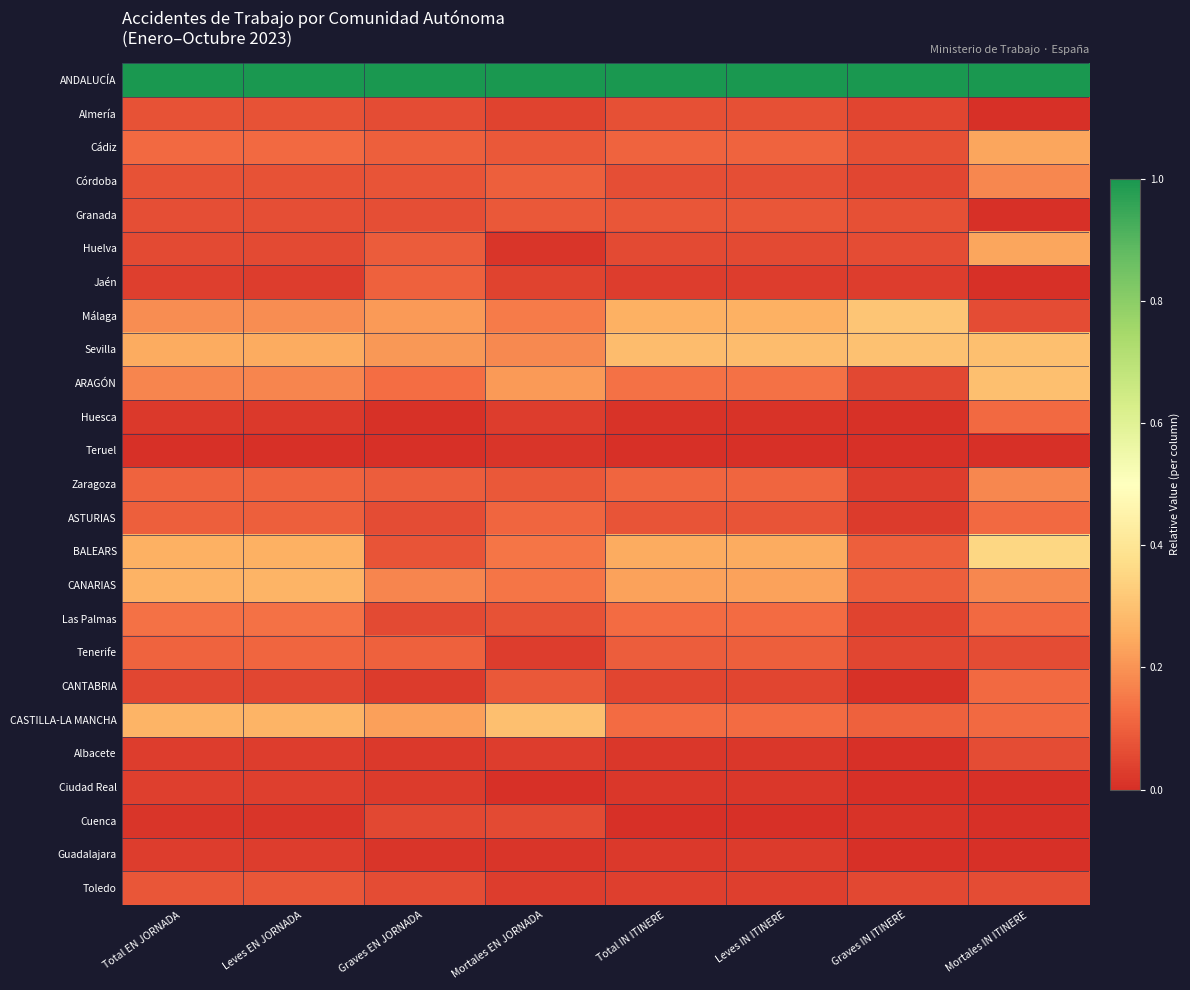

Reading left to right, extract all data points from this chart.

ANDALUCÍA: Total EN JORNADA=1.0	Leves EN JORNADA=1.0	Graves EN JORNADA=1.0	Mortales EN JORNADA=1.0	Total IN ITINERE=1.0	Leves IN ITINERE=1.0	Graves IN ITINERE=1.0	Mortales IN ITINERE=1.0
Almería: Total EN JORNADA=0.1	Leves EN JORNADA=0.1	Graves EN JORNADA=0.1	Mortales EN JORNADA=0.0	Total IN ITINERE=0.1	Leves IN ITINERE=0.1	Graves IN ITINERE=0.0	Mortales IN ITINERE=0.0
Cádiz: Total EN JORNADA=0.1	Leves EN JORNADA=0.1	Graves EN JORNADA=0.1	Mortales EN JORNADA=0.1	Total IN ITINERE=0.1	Leves IN ITINERE=0.1	Graves IN ITINERE=0.1	Mortales IN ITINERE=0.2
Córdoba: Total EN JORNADA=0.1	Leves EN JORNADA=0.1	Graves EN JORNADA=0.1	Mortales EN JORNADA=0.1	Total IN ITINERE=0.1	Leves IN ITINERE=0.1	Graves IN ITINERE=0.0	Mortales IN ITINERE=0.2
Granada: Total EN JORNADA=0.1	Leves EN JORNADA=0.1	Graves EN JORNADA=0.1	Mortales EN JORNADA=0.1	Total IN ITINERE=0.1	Leves IN ITINERE=0.1	Graves IN ITINERE=0.1	Mortales IN ITINERE=0.0
Huelva: Total EN JORNADA=0.1	Leves EN JORNADA=0.1	Graves EN JORNADA=0.1	Mortales EN JORNADA=0.0	Total IN ITINERE=0.1	Leves IN ITINERE=0.1	Graves IN ITINERE=0.1	Mortales IN ITINERE=0.2
Jaén: Total EN JORNADA=0.0	Leves EN JORNADA=0.0	Graves EN JORNADA=0.1	Mortales EN JORNADA=0.0	Total IN ITINERE=0.0	Leves IN ITINERE=0.0	Graves IN ITINERE=0.0	Mortales IN ITINERE=0.0
Málaga: Total EN JORNADA=0.2	Leves EN JORNADA=0.2	Graves EN JORNADA=0.2	Mortales EN JORNADA=0.2	Total IN ITINERE=0.3	Leves IN ITINERE=0.3	Graves IN ITINERE=0.3	Mortales IN ITINERE=0.1
Sevilla: Total EN JORNADA=0.2	Leves EN JORNADA=0.2	Graves EN JORNADA=0.2	Mortales EN JORNADA=0.2	Total IN ITINERE=0.3	Leves IN ITINERE=0.3	Graves IN ITINERE=0.3	Mortales IN ITINERE=0.3
ARAGÓN: Total EN JORNADA=0.2	Leves EN JORNADA=0.2	Graves EN JORNADA=0.1	Mortales EN JORNADA=0.2	Total IN ITINERE=0.1	Leves IN ITINERE=0.1	Graves IN ITINERE=0.1	Mortales IN ITINERE=0.3
Huesca: Total EN JORNADA=0.0	Leves EN JORNADA=0.0	Graves EN JORNADA=0.0	Mortales EN JORNADA=0.0	Total IN ITINERE=0.0	Leves IN ITINERE=0.0	Graves IN ITINERE=0.0	Mortales IN ITINERE=0.1
Teruel: Total EN JORNADA=0.0	Leves EN JORNADA=0.0	Graves EN JORNADA=0.0	Mortales EN JORNADA=0.0	Total IN ITINERE=0.0	Leves IN ITINERE=0.0	Graves IN ITINERE=0.0	Mortales IN ITINERE=0.0
Zaragoza: Total EN JORNADA=0.1	Leves EN JORNADA=0.1	Graves EN JORNADA=0.1	Mortales EN JORNADA=0.1	Total IN ITINERE=0.1	Leves IN ITINERE=0.1	Graves IN ITINERE=0.0	Mortales IN ITINERE=0.2
ASTURIAS: Total EN JORNADA=0.1	Leves EN JORNADA=0.1	Graves EN JORNADA=0.1	Mortales EN JORNADA=0.1	Total IN ITINERE=0.1	Leves IN ITINERE=0.1	Graves IN ITINERE=0.0	Mortales IN ITINERE=0.1
BALEARS: Total EN JORNADA=0.3	Leves EN JORNADA=0.3	Graves EN JORNADA=0.1	Mortales EN JORNADA=0.1	Total IN ITINERE=0.2	Leves IN ITINERE=0.2	Graves IN ITINERE=0.1	Mortales IN ITINERE=0.4
CANARIAS: Total EN JORNADA=0.3	Leves EN JORNADA=0.3	Graves EN JORNADA=0.2	Mortales EN JORNADA=0.1	Total IN ITINERE=0.2	Leves IN ITINERE=0.2	Graves IN ITINERE=0.1	Mortales IN ITINERE=0.2
Las Palmas: Total EN JORNADA=0.1	Leves EN JORNADA=0.1	Graves EN JORNADA=0.1	Mortales EN JORNADA=0.1	Total IN ITINERE=0.1	Leves IN ITINERE=0.1	Graves IN ITINERE=0.0	Mortales IN ITINERE=0.1
Tenerife: Total EN JORNADA=0.1	Leves EN JORNADA=0.1	Graves EN JORNADA=0.1	Mortales EN JORNADA=0.0	Total IN ITINERE=0.1	Leves IN ITINERE=0.1	Graves IN ITINERE=0.0	Mortales IN ITINERE=0.1
CANTABRIA: Total EN JORNADA=0.0	Leves EN JORNADA=0.0	Graves EN JORNADA=0.0	Mortales EN JORNADA=0.1	Total IN ITINERE=0.0	Leves IN ITINERE=0.0	Graves IN ITINERE=0.0	Mortales IN ITINERE=0.1
CASTILLA-LA MANCHA: Total EN JORNADA=0.3	Leves EN JORNADA=0.3	Graves EN JORNADA=0.2	Mortales EN JORNADA=0.3	Total IN ITINERE=0.1	Leves IN ITINERE=0.1	Graves IN ITINERE=0.1	Mortales IN ITINERE=0.1
Albacete: Total EN JORNADA=0.0	Leves EN JORNADA=0.0	Graves EN JORNADA=0.0	Mortales EN JORNADA=0.0	Total IN ITINERE=0.0	Leves IN ITINERE=0.0	Graves IN ITINERE=0.0	Mortales IN ITINERE=0.1
Ciudad Real: Total EN JORNADA=0.0	Leves EN JORNADA=0.0	Graves EN JORNADA=0.0	Mortales EN JORNADA=0.0	Total IN ITINERE=0.0	Leves IN ITINERE=0.0	Graves IN ITINERE=0.0	Mortales IN ITINERE=0.0
Cuenca: Total EN JORNADA=0.0	Leves EN JORNADA=0.0	Graves EN JORNADA=0.1	Mortales EN JORNADA=0.1	Total IN ITINERE=0.0	Leves IN ITINERE=0.0	Graves IN ITINERE=0.0	Mortales IN ITINERE=0.0
Guadalajara: Total EN JORNADA=0.0	Leves EN JORNADA=0.0	Graves EN JORNADA=0.0	Mortales EN JORNADA=0.0	Total IN ITINERE=0.0	Leves IN ITINERE=0.0	Graves IN ITINERE=0.0	Mortales IN ITINERE=0.0
Toledo: Total EN JORNADA=0.1	Leves EN JORNADA=0.1	Graves EN JORNADA=0.1	Mortales EN JORNADA=0.0	Total IN ITINERE=0.0	Leves IN ITINERE=0.0	Graves IN ITINERE=0.1	Mortales IN ITINERE=0.1